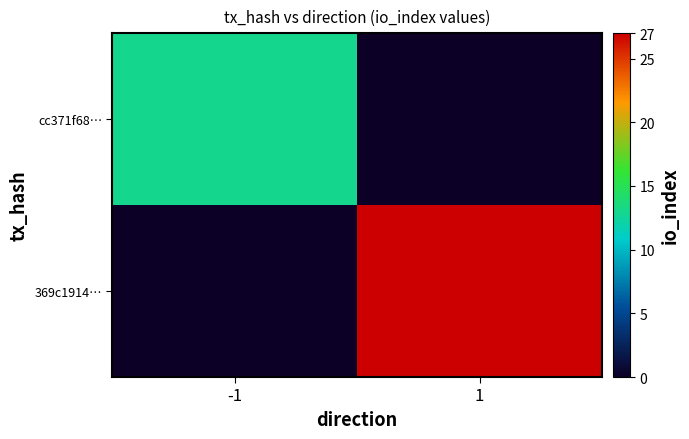

Rank the series at -1 from lowest to highest value.

369c1914…, cc371f68…